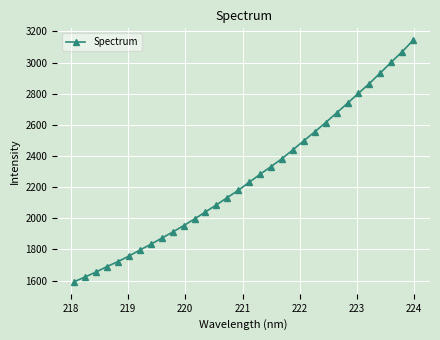

True or false: the data has more than 1 interior local peaks.

False